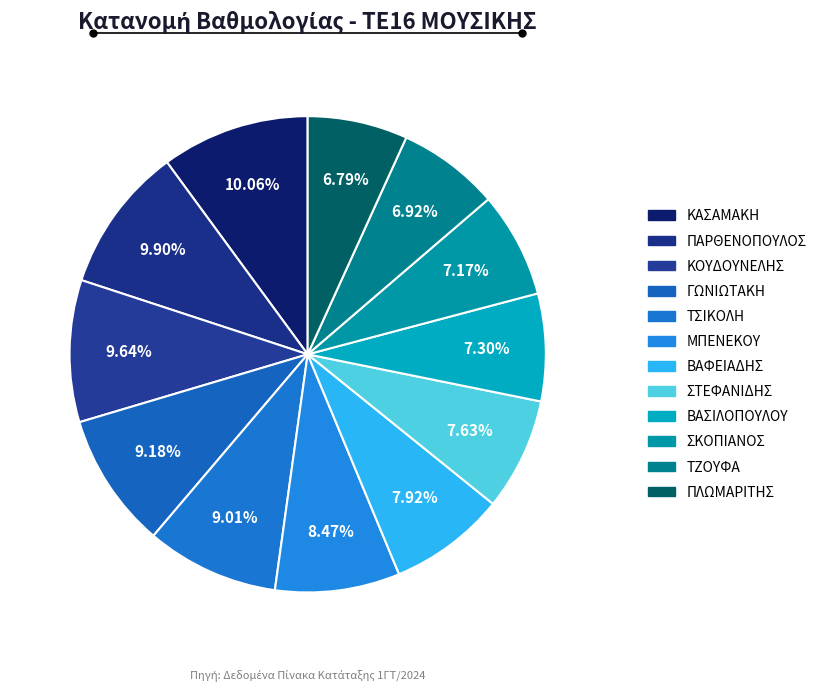

Is there any slice that represents more than half of the pie?

No